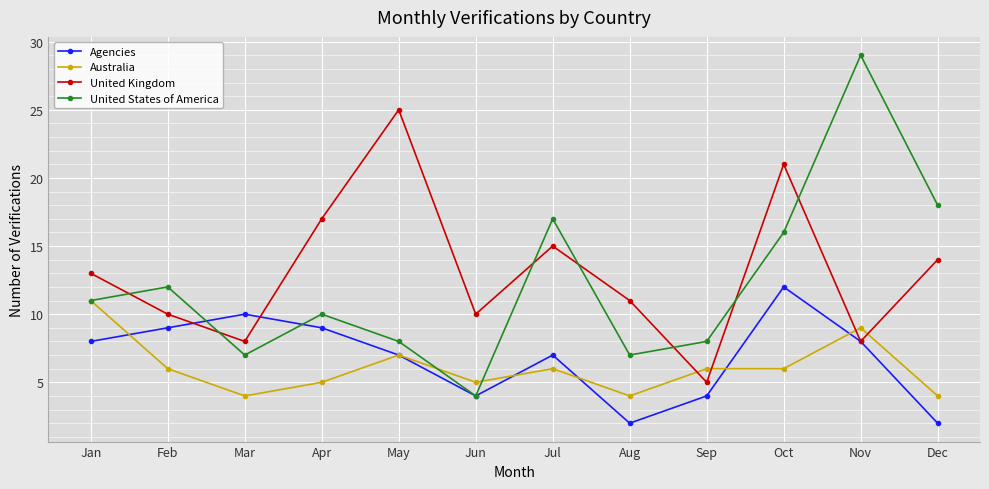

What is the value of the United Kingdom point at the 3rd from the left?

8